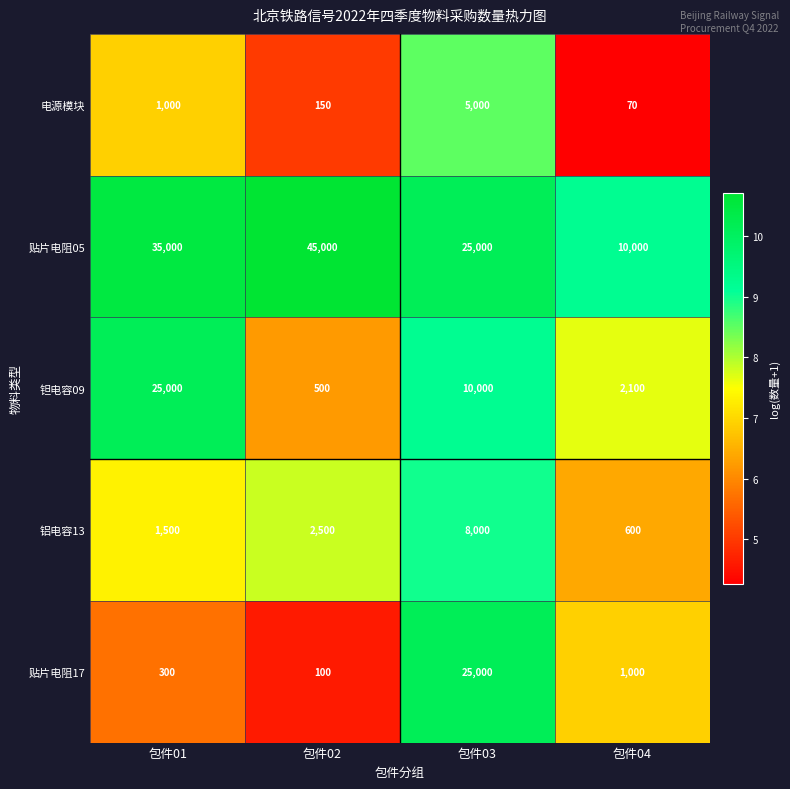

True or false: 贴片电阻05 has a value of 45000 at 包件02.

True